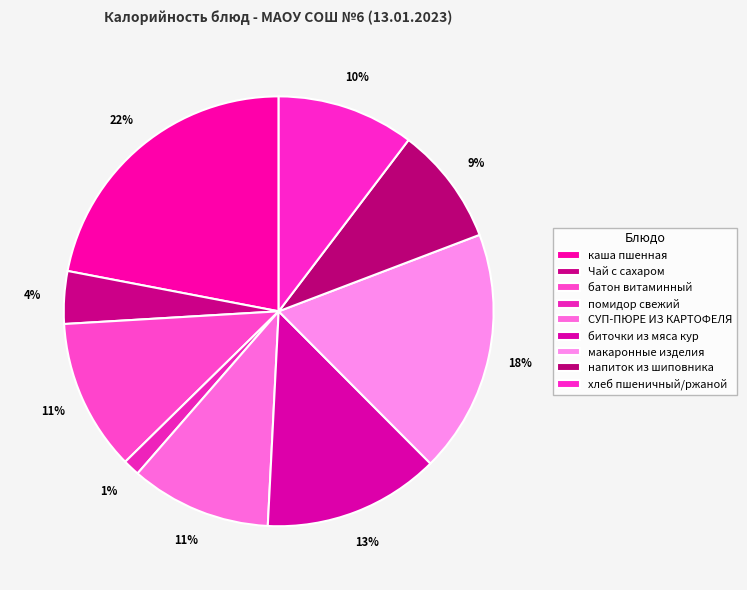

To the nearest percent, what portion does батон витаминный represent?

11%